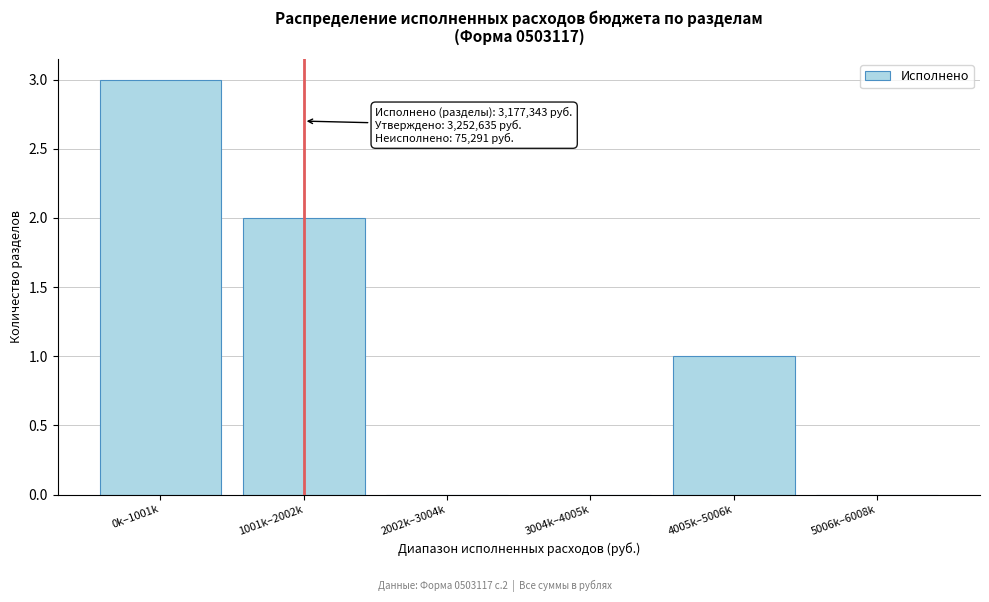

Reading right to left, transcribe all the data shown in this chart.

5006k–6008k=0	4005k–5006k=1	3004k–4005k=0	2002k–3004k=0	1001k–2002k=2	0k–1001k=3